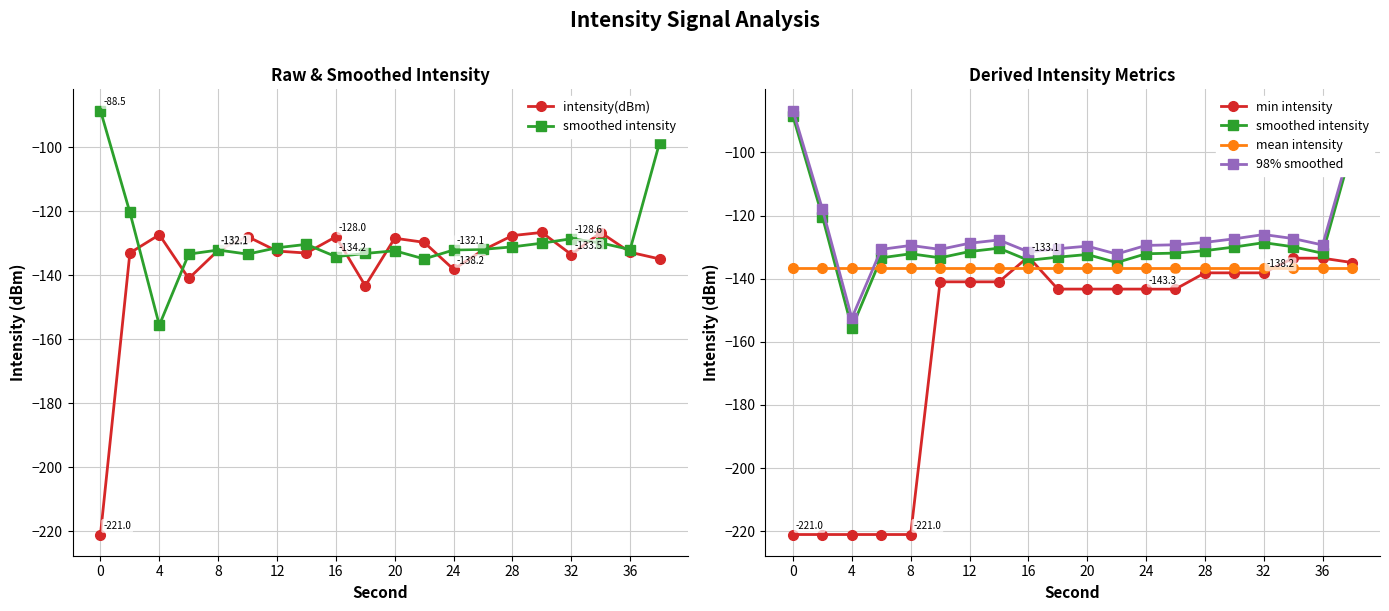

At how many categories does at least one series exceed -175?

20